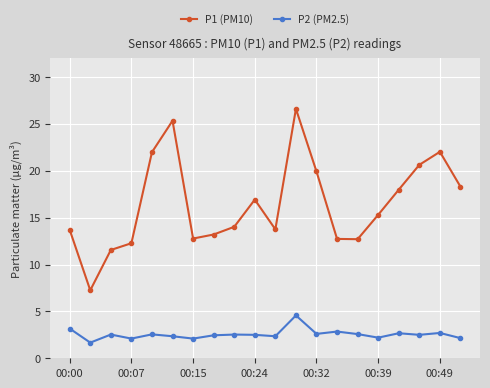

Rank the series by their average value, from highest to lowest.

P1 (PM10), P2 (PM2.5)